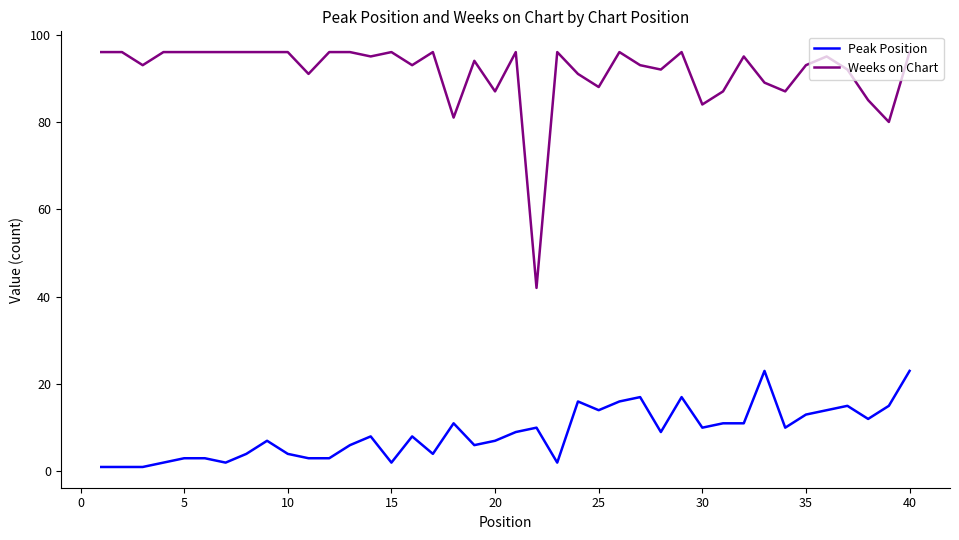

Which series has the largest total across all categories?

Weeks on Chart